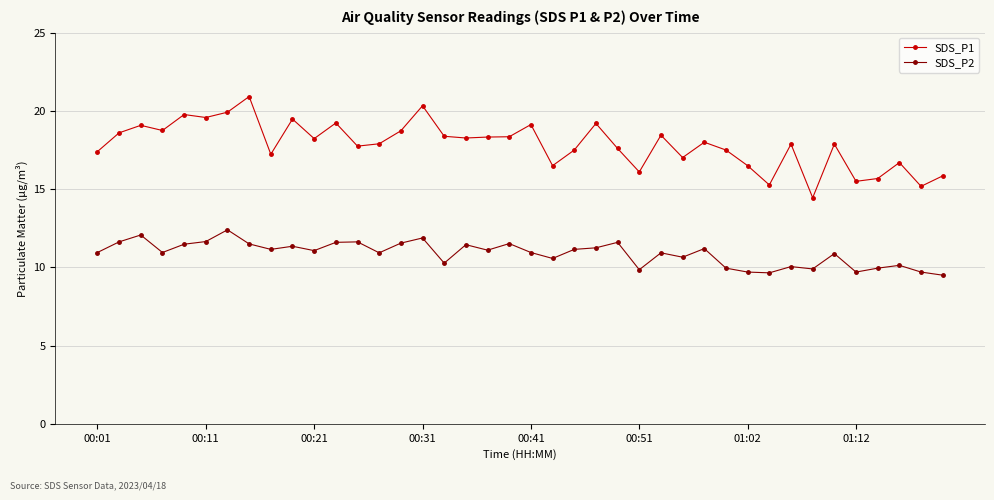

Which series has the largest total across all categories?

SDS_P1